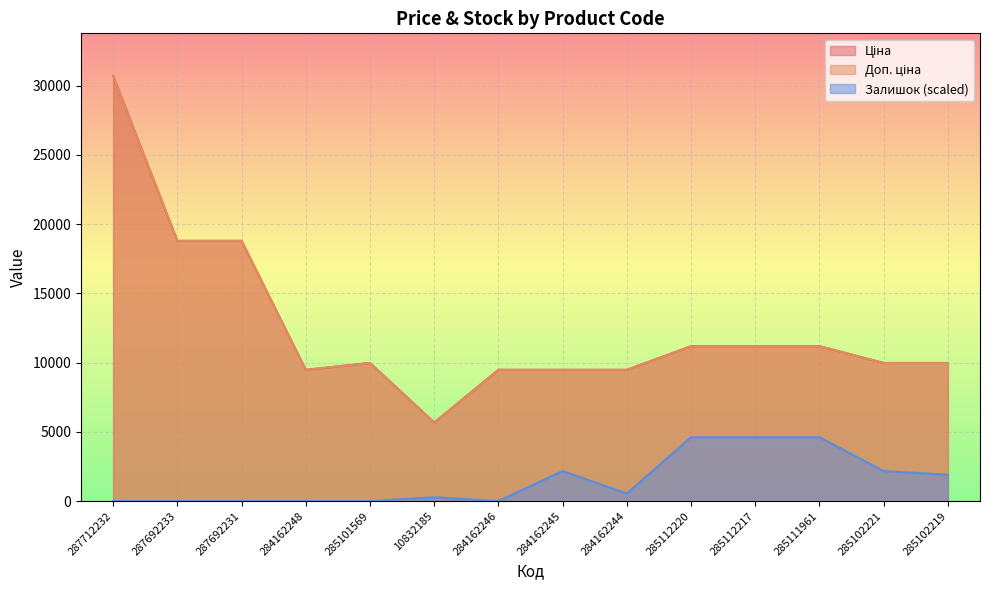

True or false: Ціна and Доп. ціна cross at least once.

False